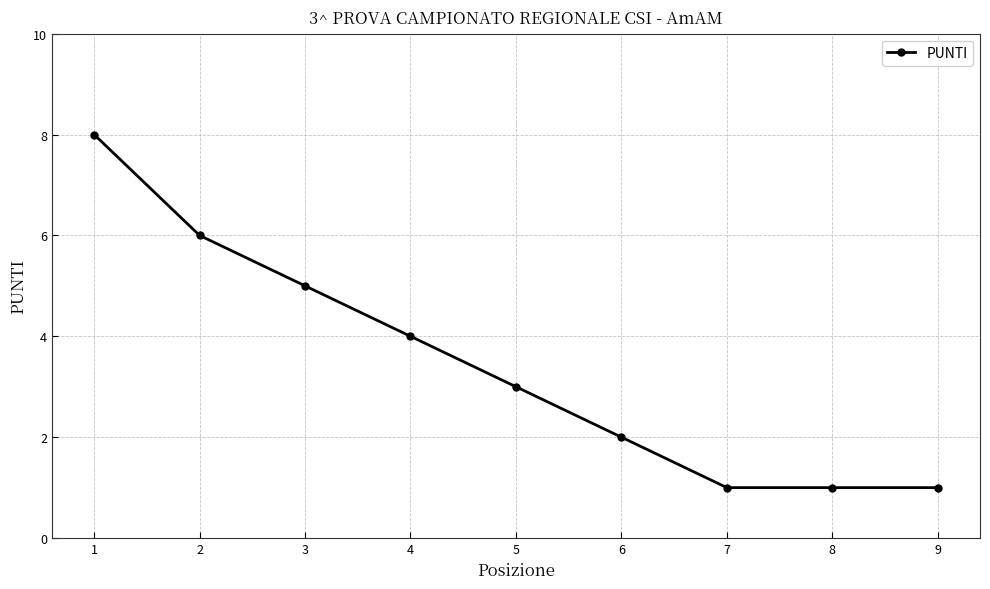

Reading left to right, list all the values displayed in this chart.

1=8	2=6	3=5	4=4	5=3	6=2	7=1	8=1	9=1